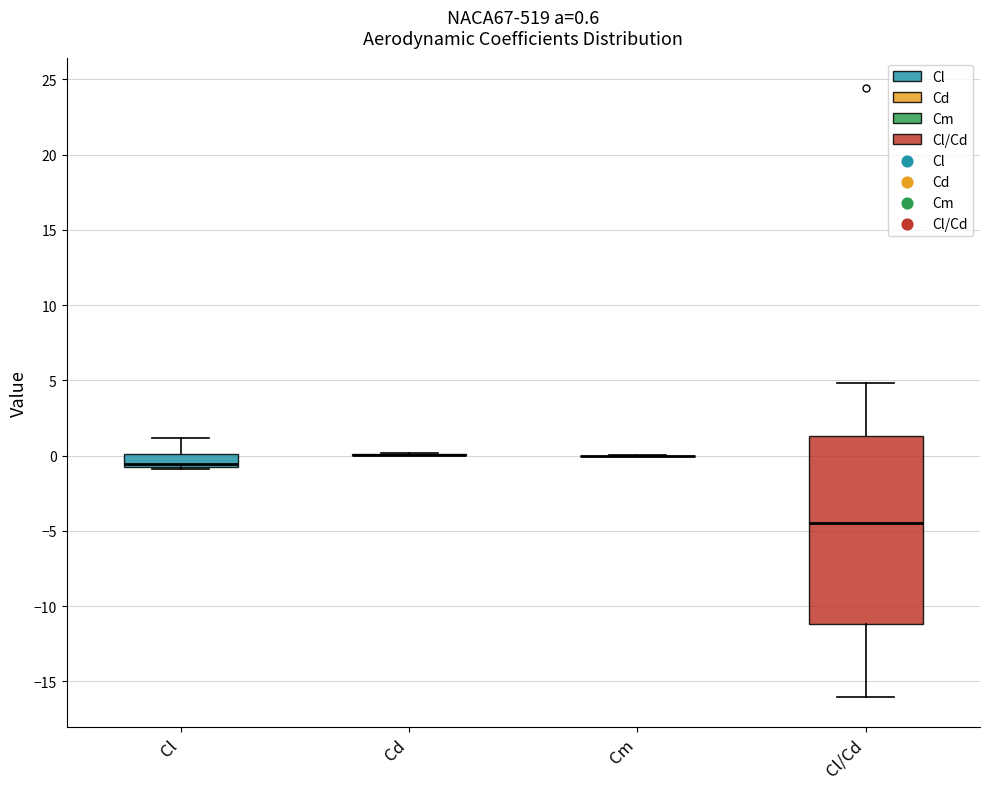

Comparing the boxes themselves (not the whiskers), which one is the tallest?

Cl/Cd